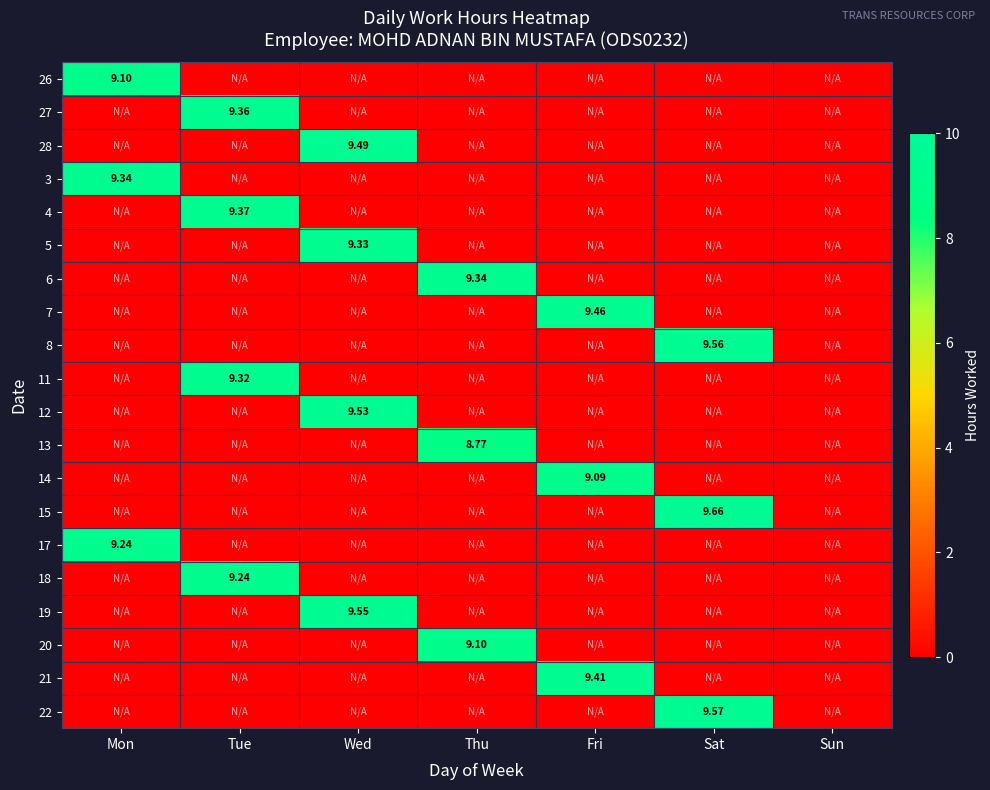

Which label corresponds to the largest value in the chart?

Sat